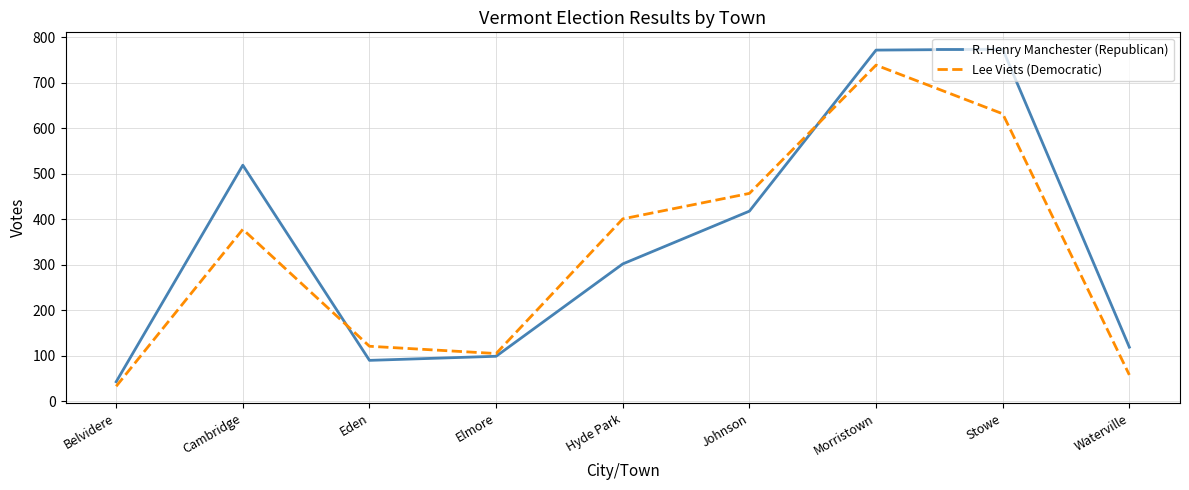

Which series has the widest spread of values?

R. Henry Manchester (Republican)